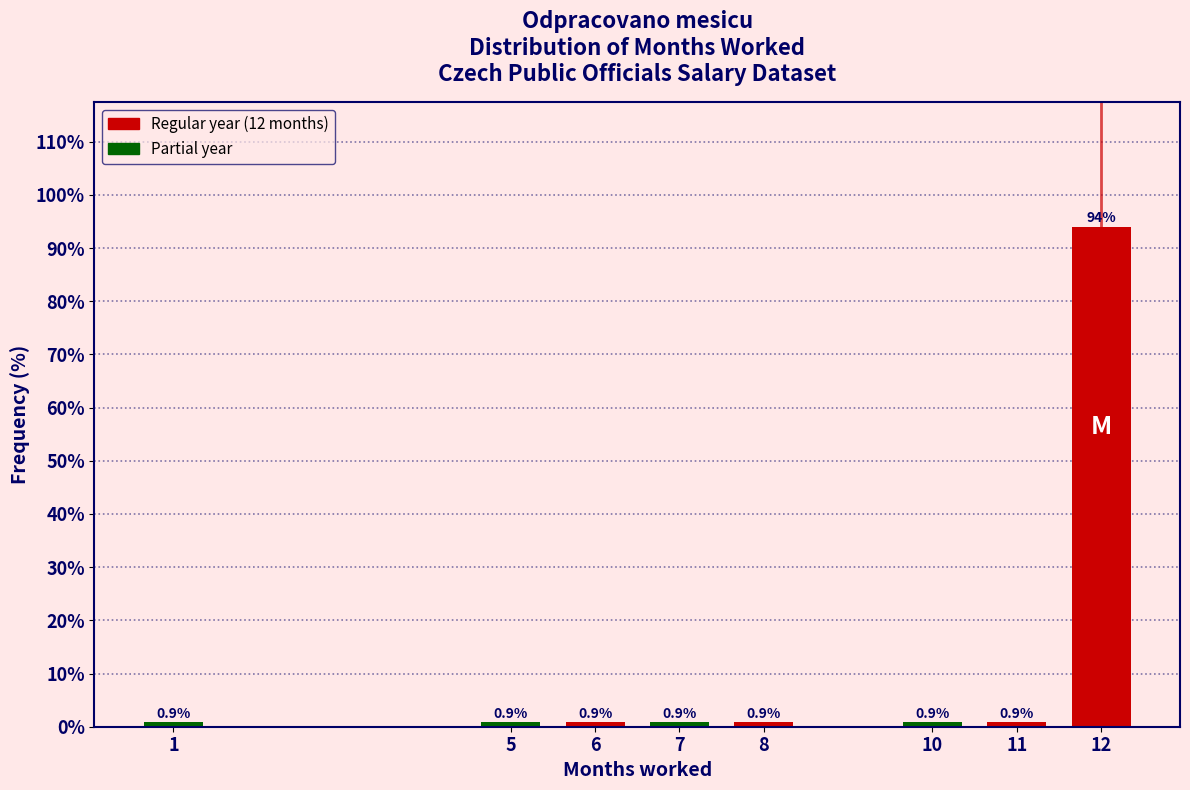

Reading left to right, extract all data points from this chart.

0.9	0.9	0.9	0.9	0.9	0.9	0.9	94.0